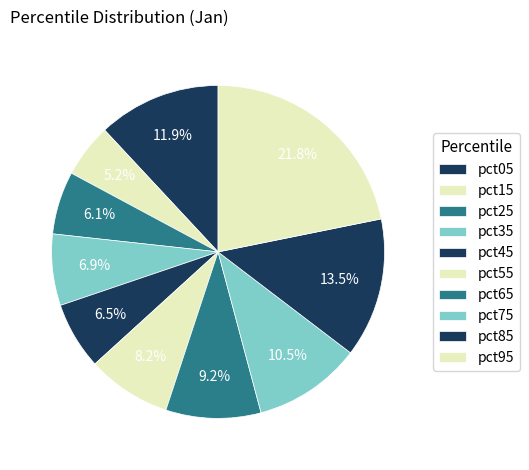

What percentage do pct35 and pct45 together represent?

13.5%